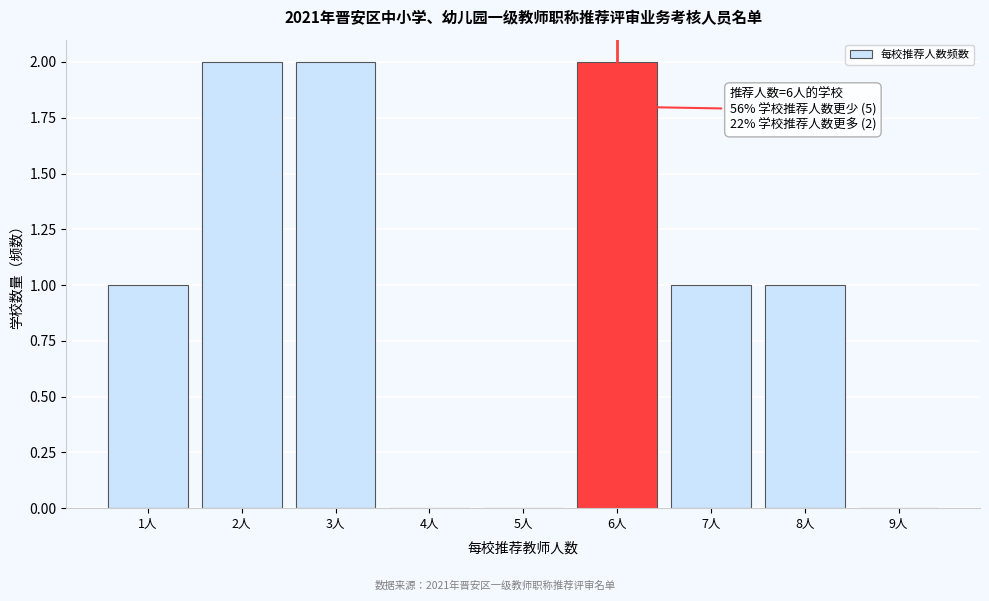

Reading left to right, what are all the values shown in this chart?

1人=1	2人=2	3人=2	4人=0	5人=0	6人=2	7人=1	8人=1	9人=0